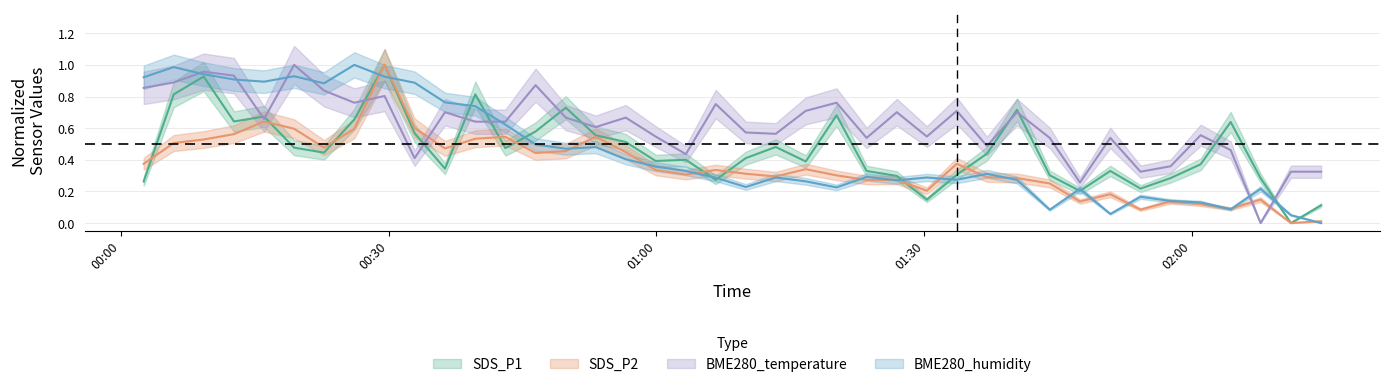

How many series are shown in this chart?

4